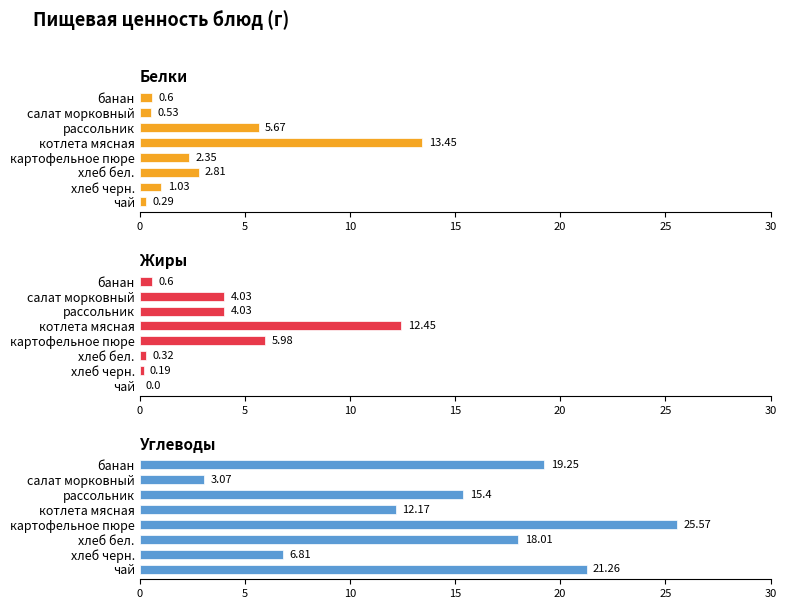

Is the value of Углеводы at банан greater than the value of Жиры at банан?

Yes